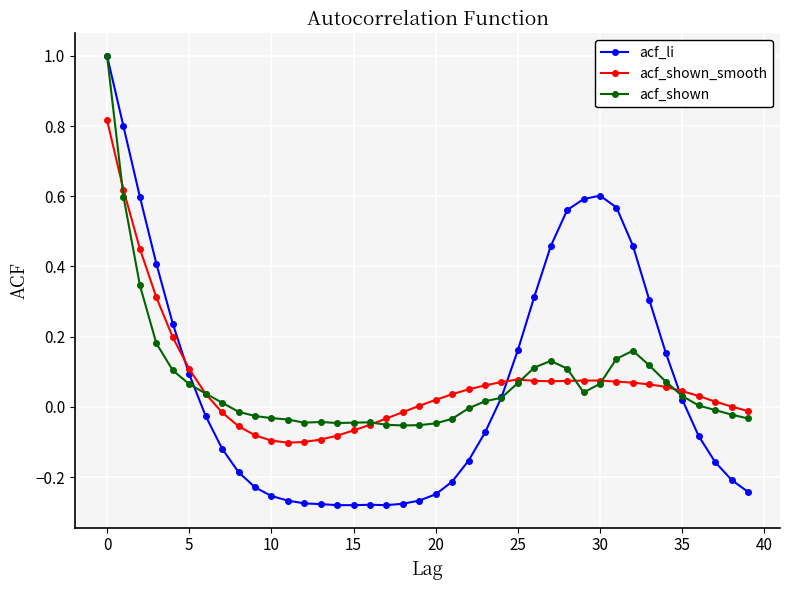

True or false: acf_shown_smooth and acf_li cross at least once.

True